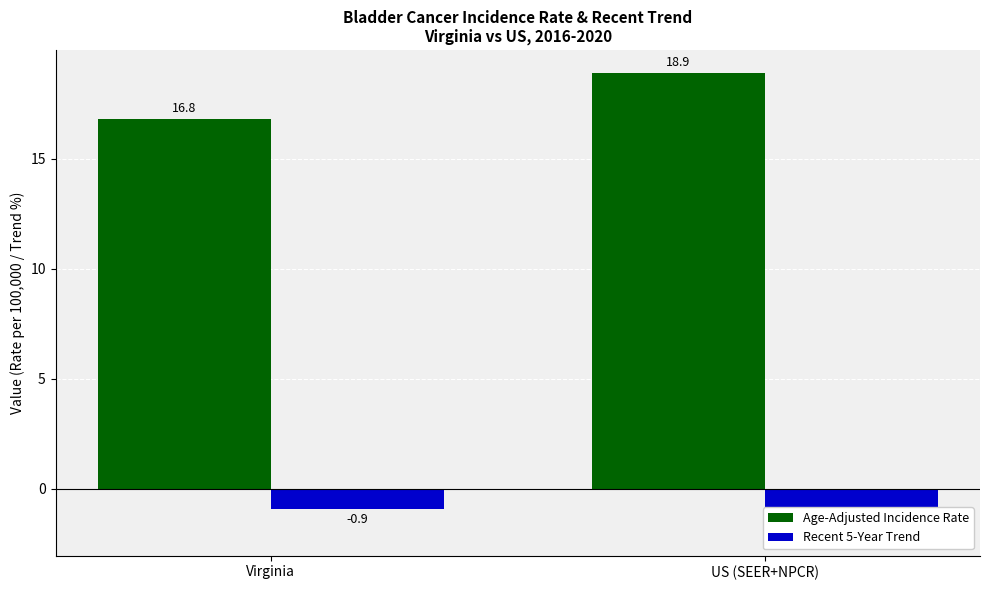

Is it true that Recent 5-Year Trend equals -0.5 at Virginia?

False